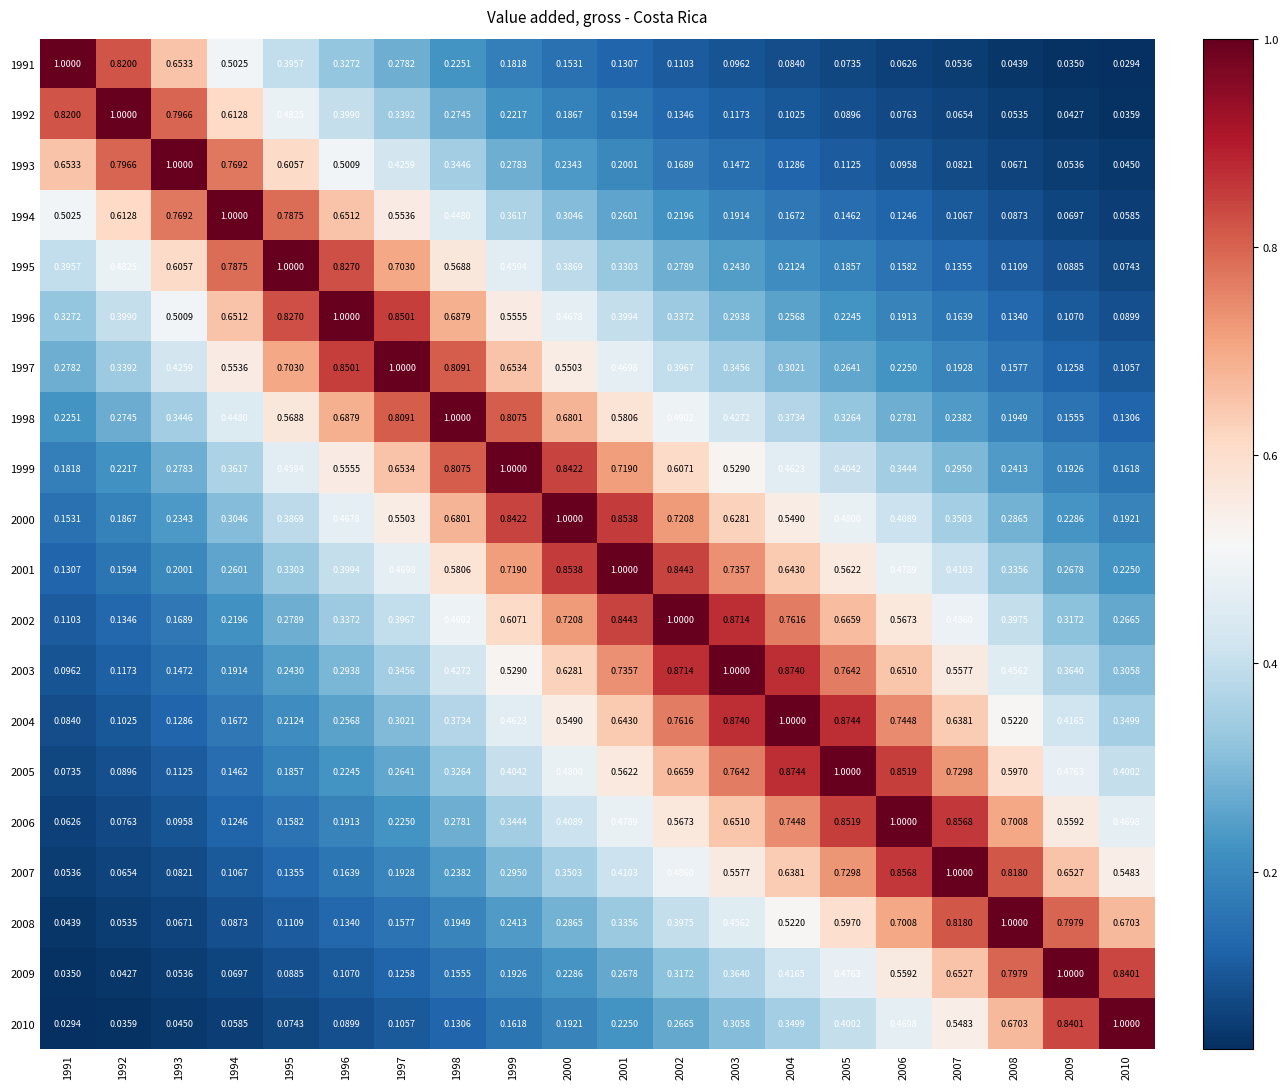

Is the value of 1994 at 2007 greater than the value of 2000 at 1991?

No